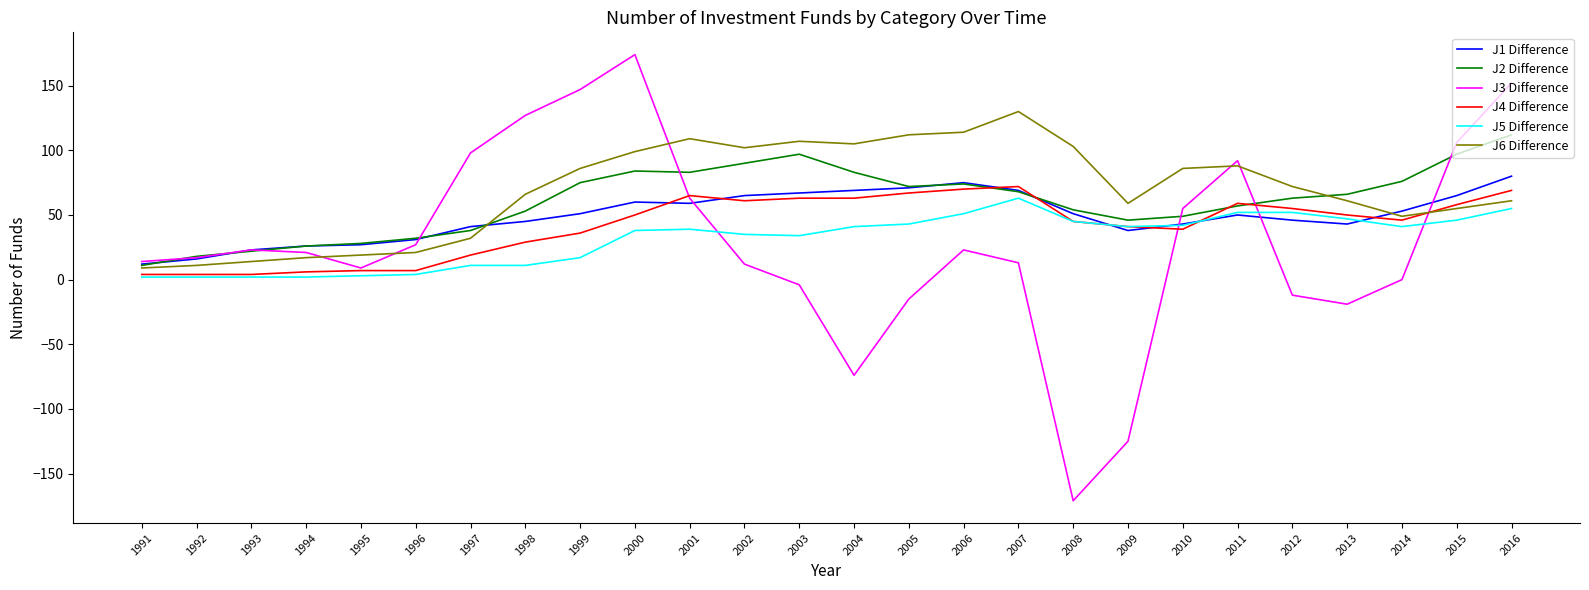

What is the difference between the maximum and minimum values in the J2 Difference series?

101